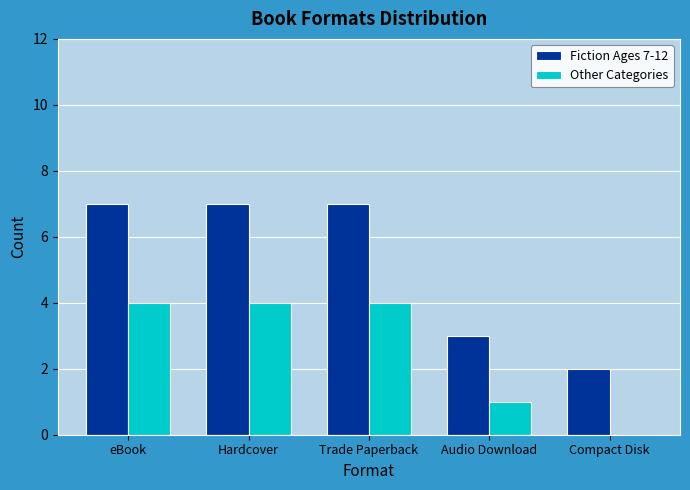

What are all the series names shown in the legend?

Fiction Ages 7-12, Other Categories